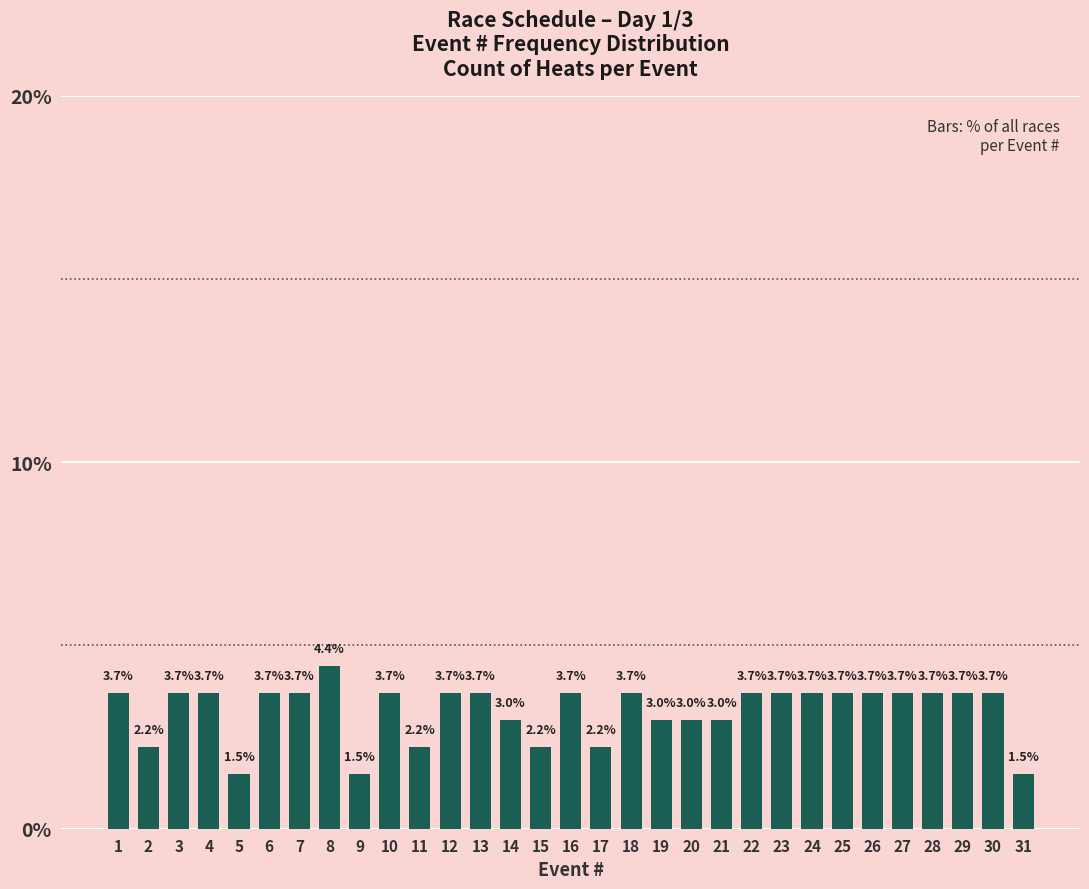

Reading left to right, list all the values displayed in this chart.

1=3.7	2=2.2	3=3.7	4=3.7	5=1.5	6=3.7	7=3.7	8=4.4	9=1.5	10=3.7	11=2.2	12=3.7	13=3.7	14=3.0	15=2.2	16=3.7	17=2.2	18=3.7	19=3.0	20=3.0	21=3.0	22=3.7	23=3.7	24=3.7	25=3.7	26=3.7	27=3.7	28=3.7	29=3.7	30=3.7	31=1.5